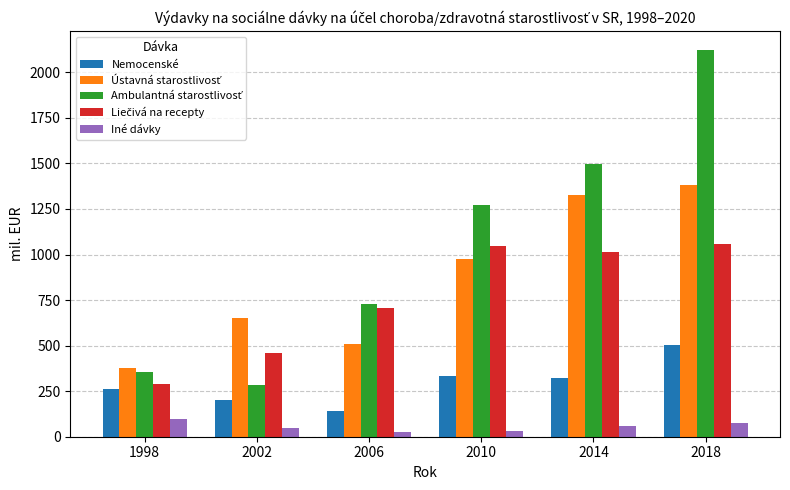

What is the difference between the Nemocenské values at 2014 and 1998?

60.3